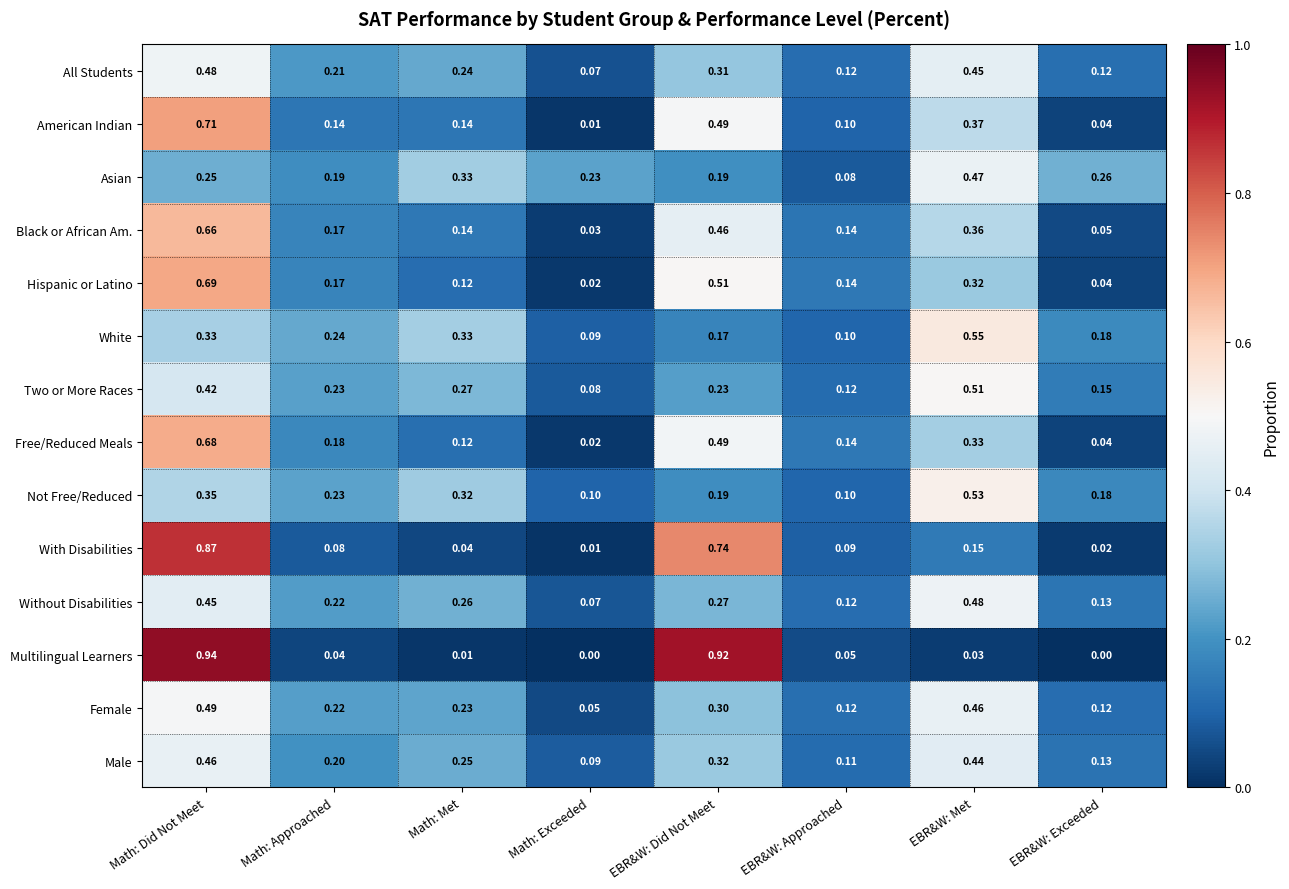

At which label is Without Disabilities closest to 0?

Math: Exceeded